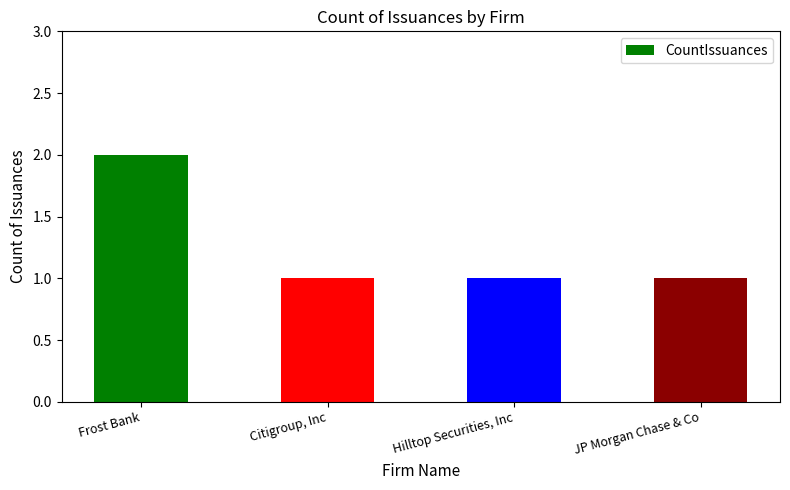

True or false: the data shows 1 at Hilltop Securities, Inc.

True